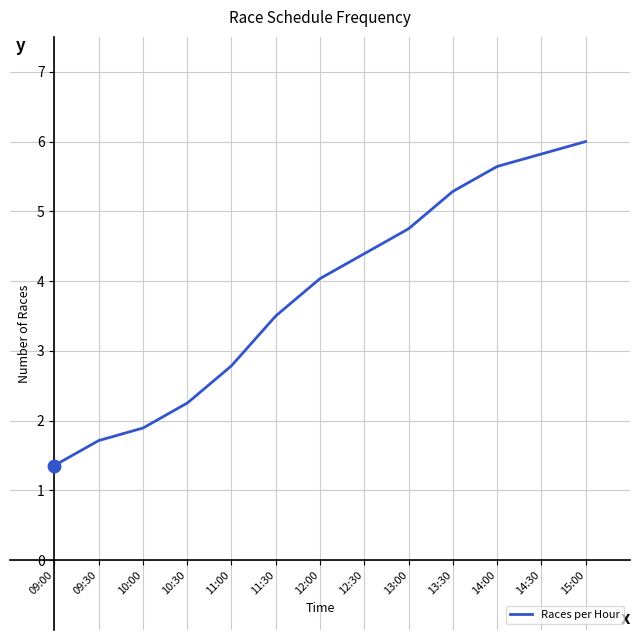

What is the minimum value shown in the chart?

1.4